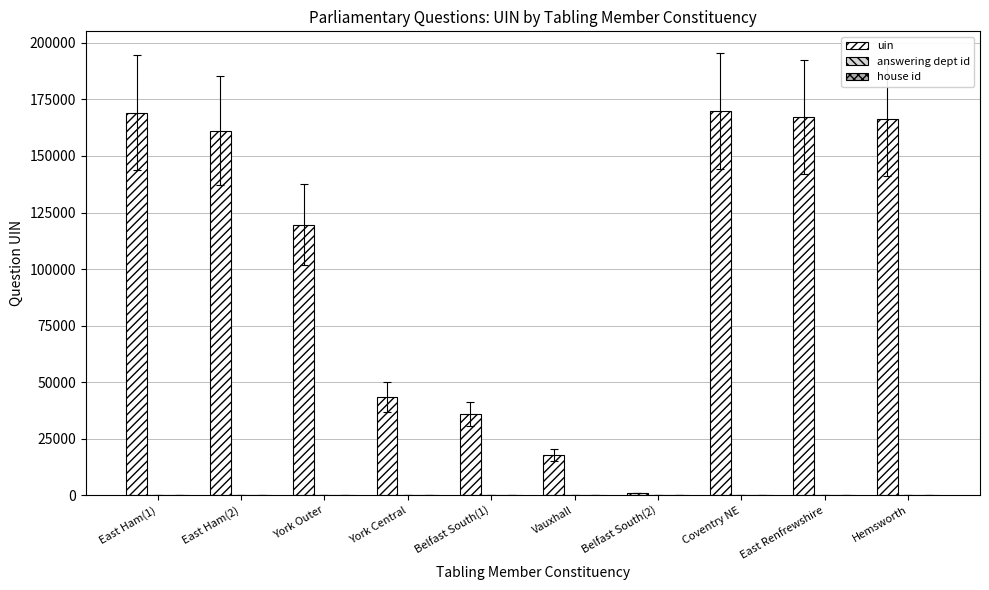

Where is uin nearest to the value 85401?

York Outer